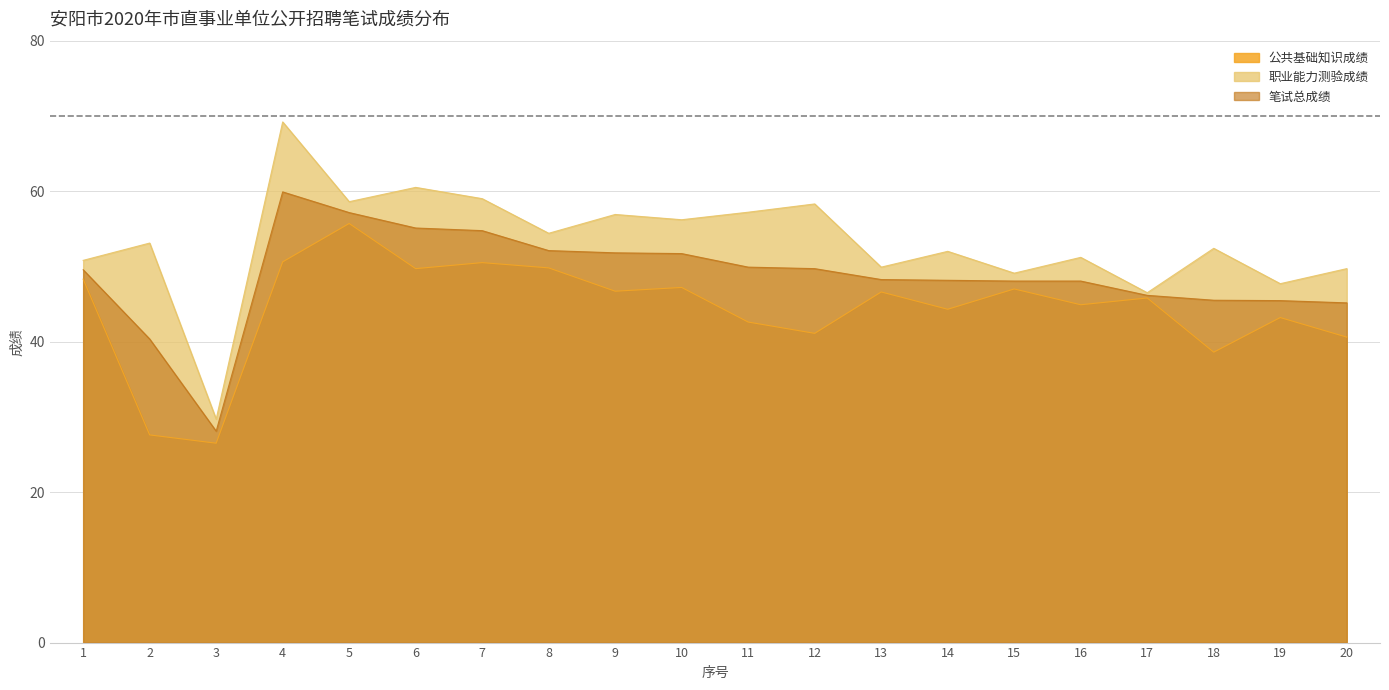

What is the total value across all series at 6?

165.3